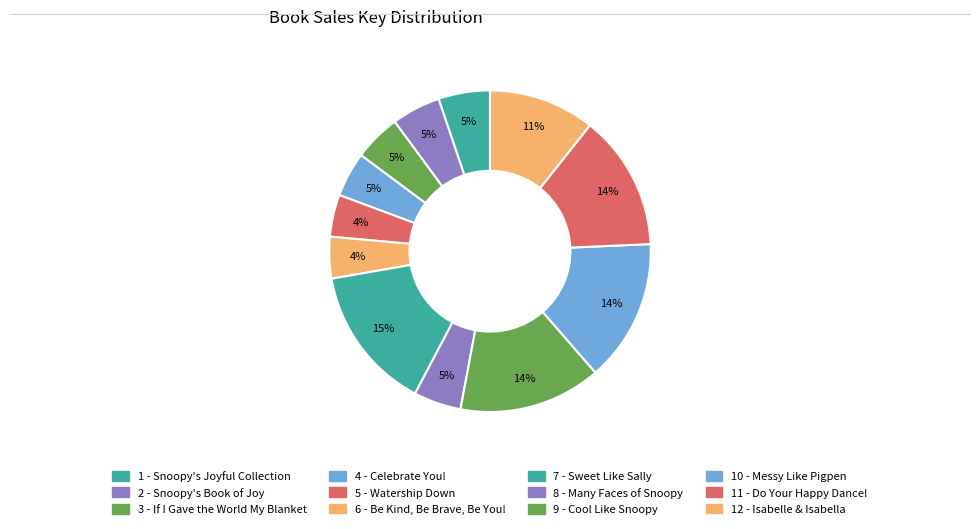

Is there any slice that represents more than half of the pie?

No